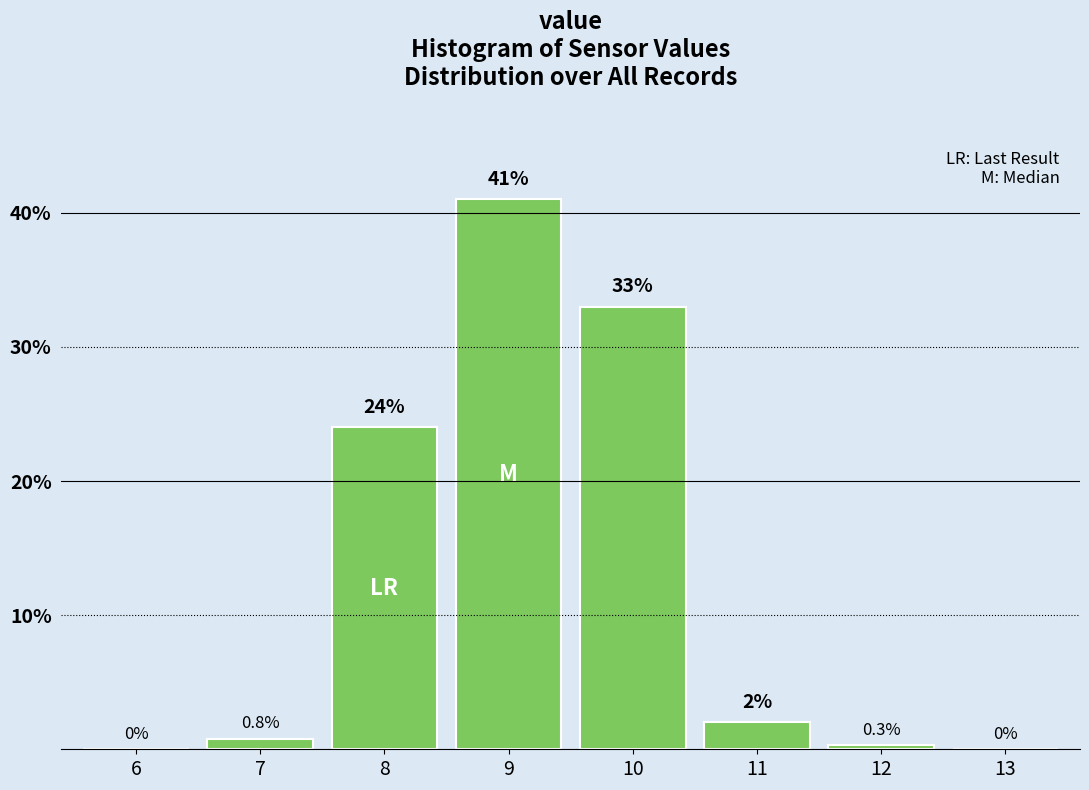

Reading right to left, extract all data points from this chart.

13=0.0	12=0.3	11=2.0	10=33.0	9=41.0	8=24.0	7=0.8	6=0.0